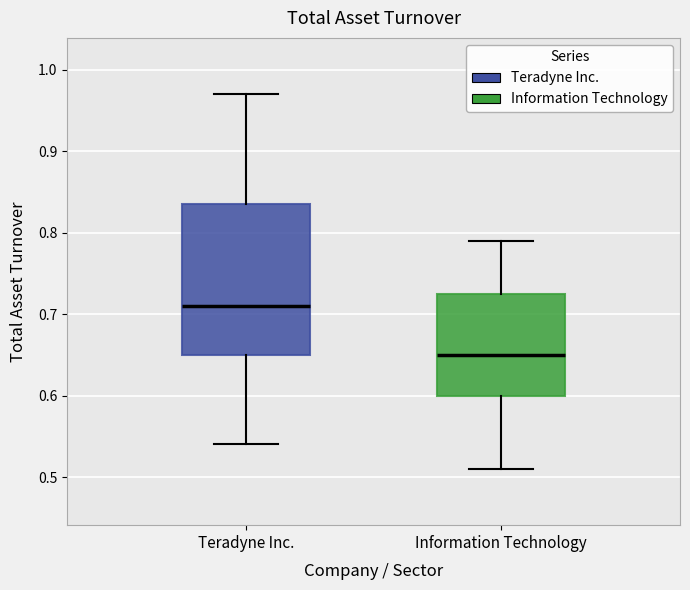

Where does the upper whisker of the box for Teradyne Inc. end on the y-axis? The values are not printed on the chart, so give them approximately, as read against the axis.

0.97